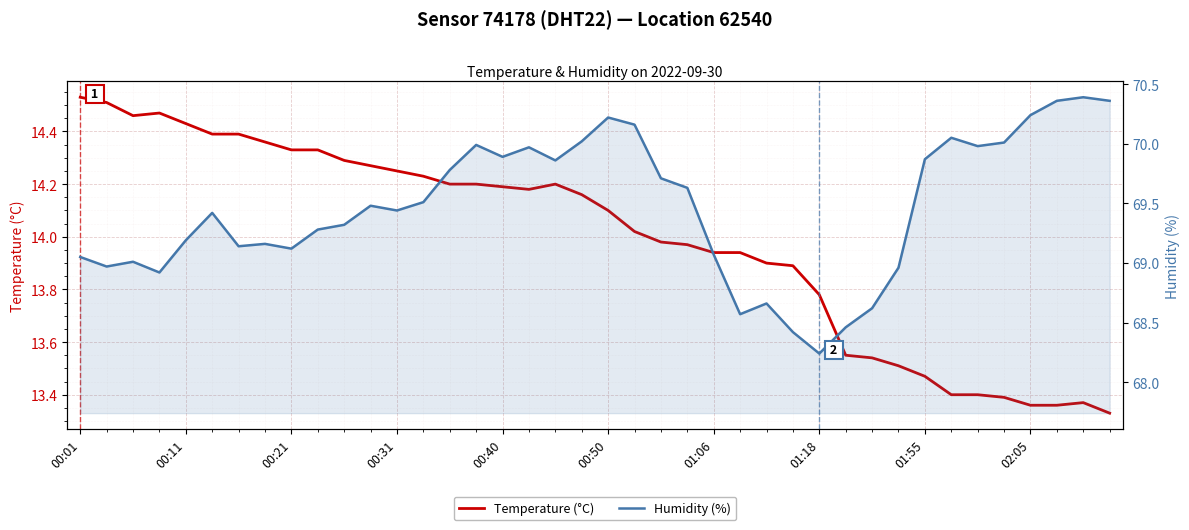

List the series in order of their peak value, highest first.

Humidity (%), Temperature (°C)